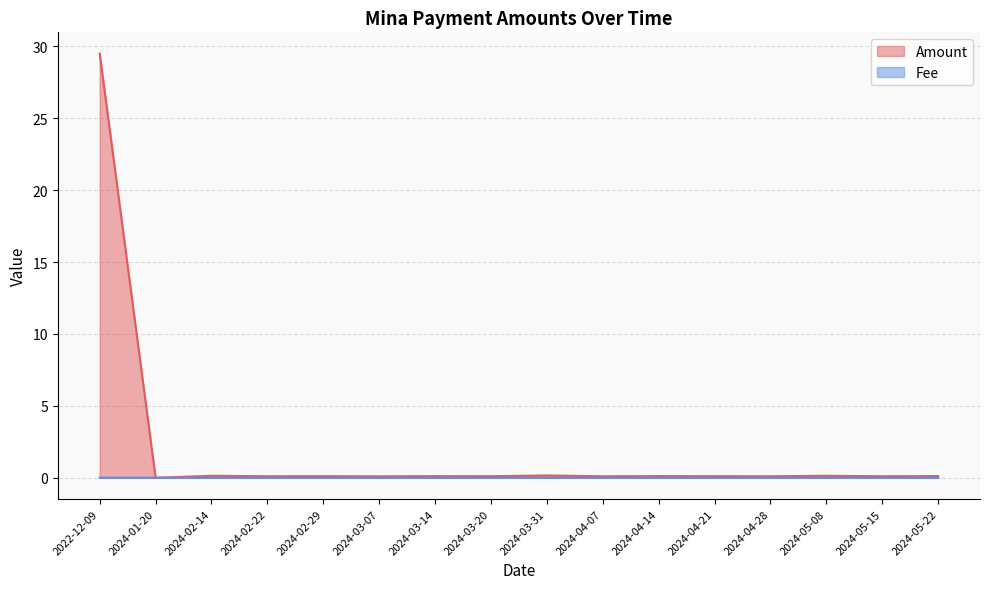

What are all the series names shown in the legend?

Amount, Fee